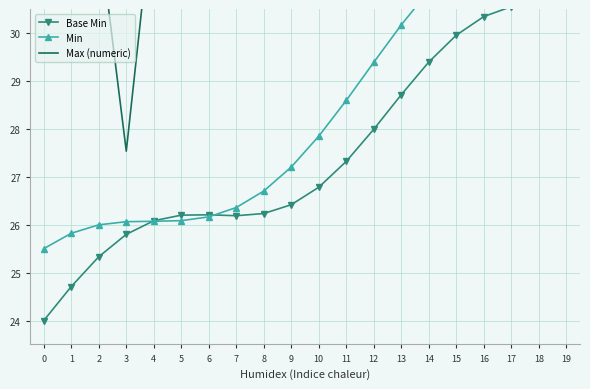

Which series has the largest total across all categories?

Max (numeric)